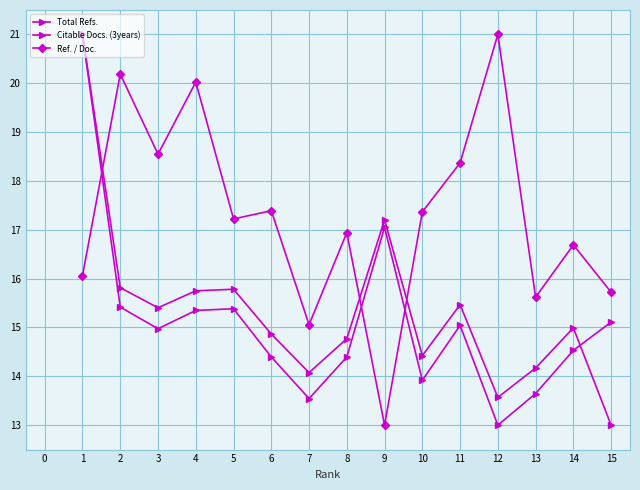

How many lines are shown in the chart?

3